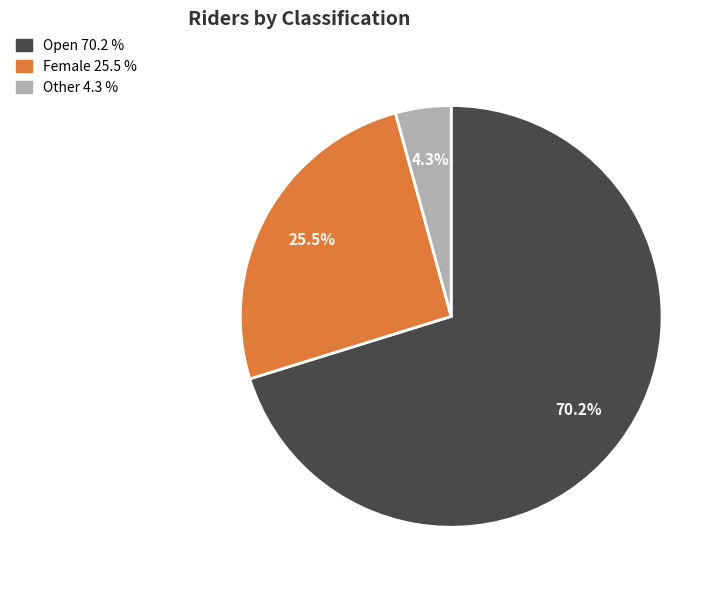

Does any single category account for the majority?

Yes